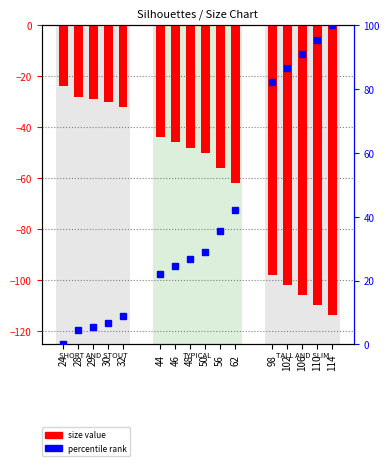

Reading left to right, transcribe all the data shown in this chart.

24=-24	28=-28	29=-29	30=-30	32=-32	44=-44	46=-46	48=-48	50=-50	56=-56	62=-62	98=-98	102=-102	106=-106	110=-110	114=-114